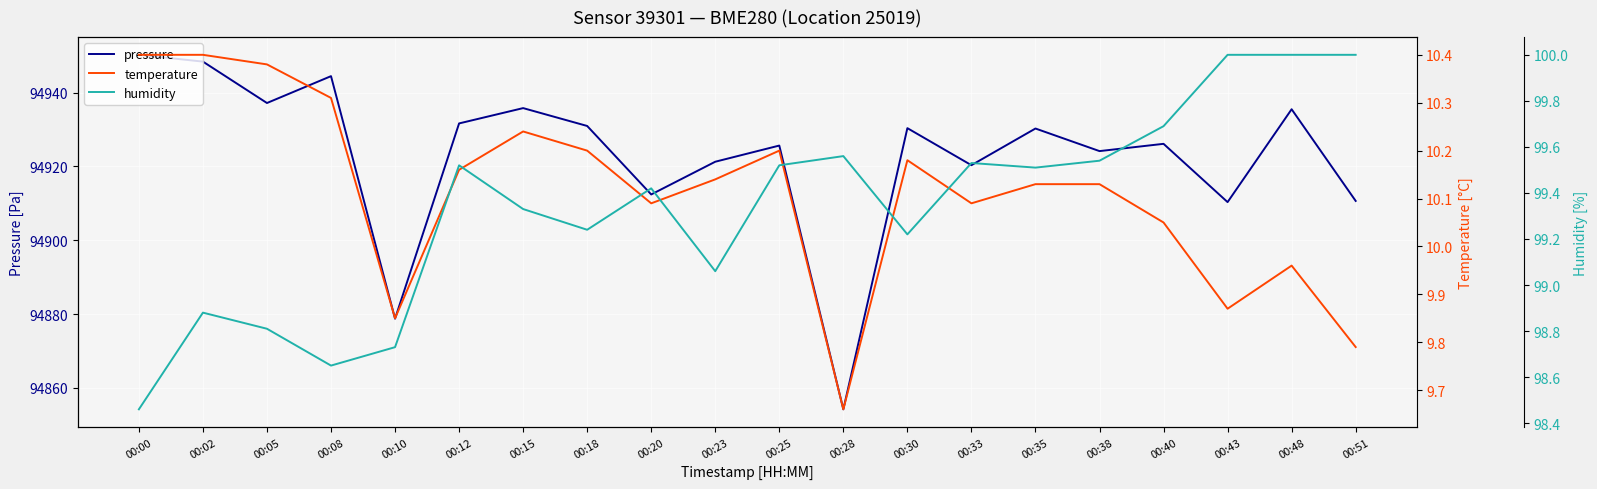

At which category is the sum across all series the highest?

00:00